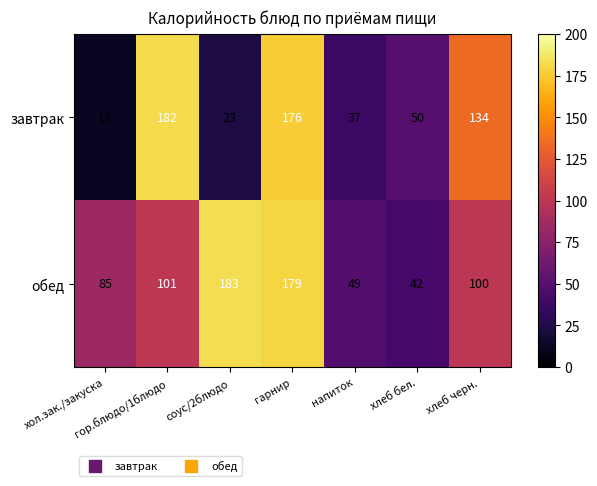

What is the difference between the обед values at гор.блюдо/1блюдо and хол.зак./закуска?

16